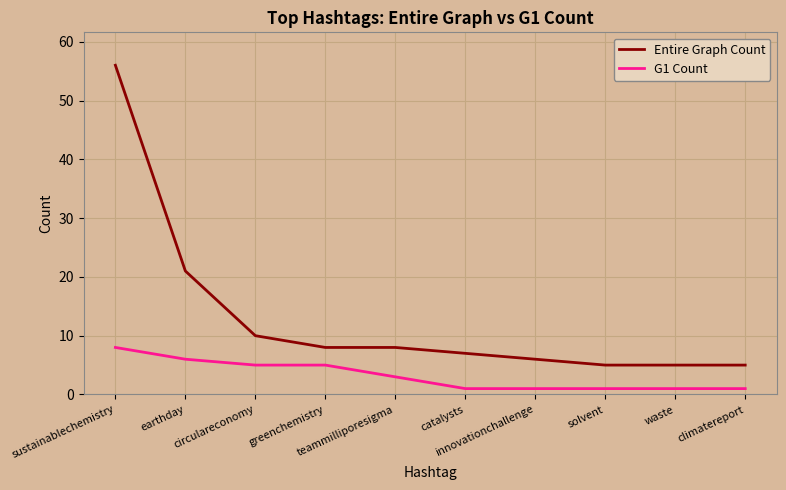

Reading left to right, list all the values displayed in this chart.

Entire Graph Count: 56	21	10	8	8	7	6	5	5	5
G1 Count: 8	6	5	5	3	1	1	1	1	1